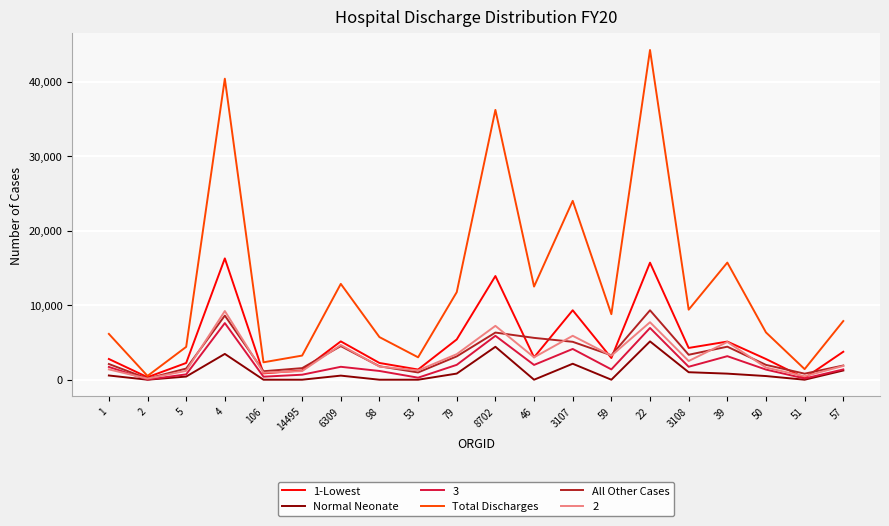

What position from the left is 5?

3